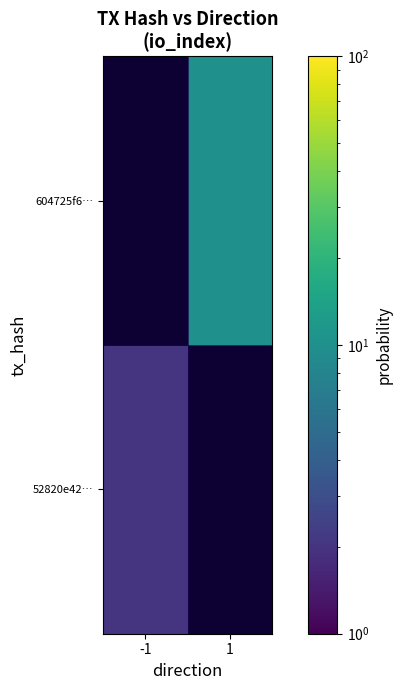

At how many categories does at least one series exceed 9?

1